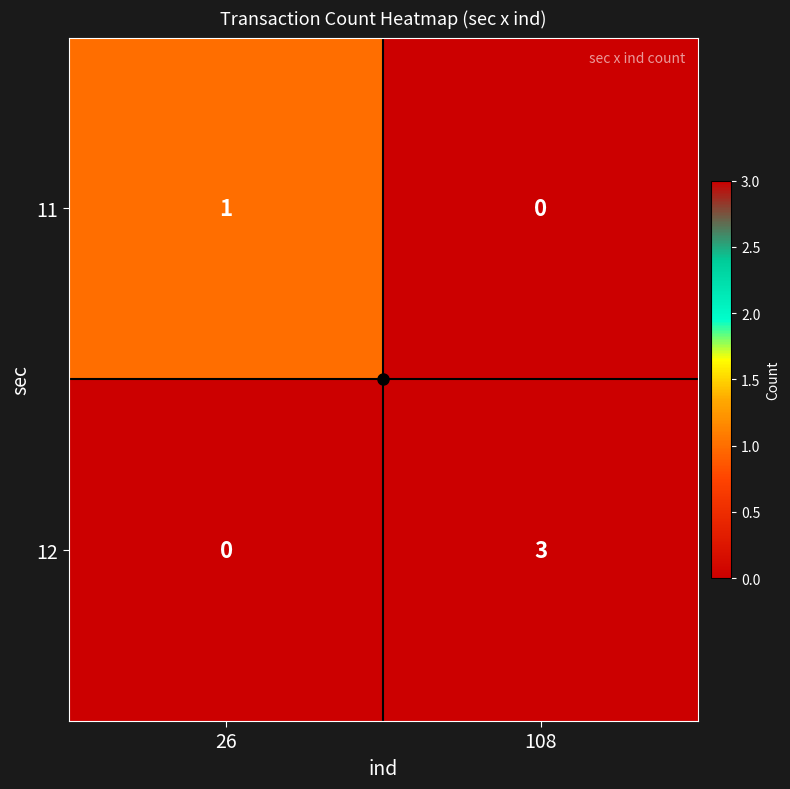

What is the difference between the highest and lowest values at 108?

3